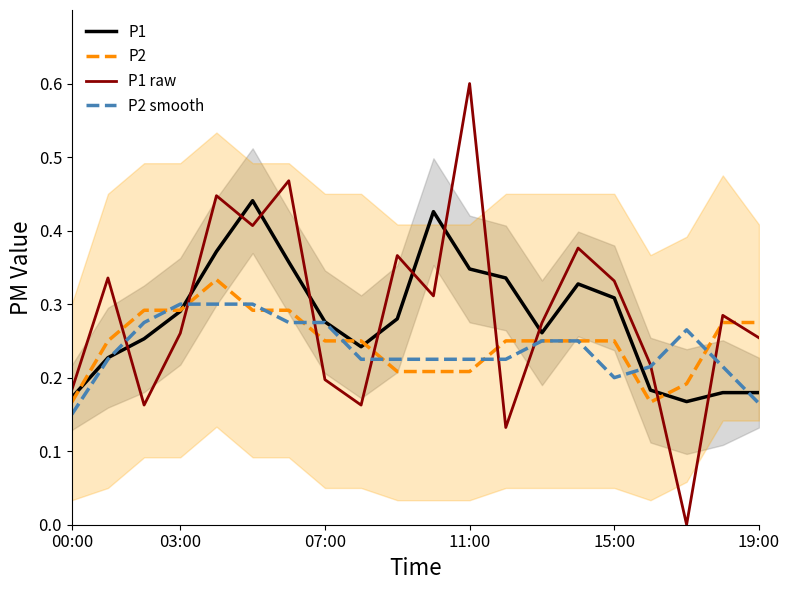

What are all the series names shown in the legend?

P1, P2, P1 raw, P2 smooth